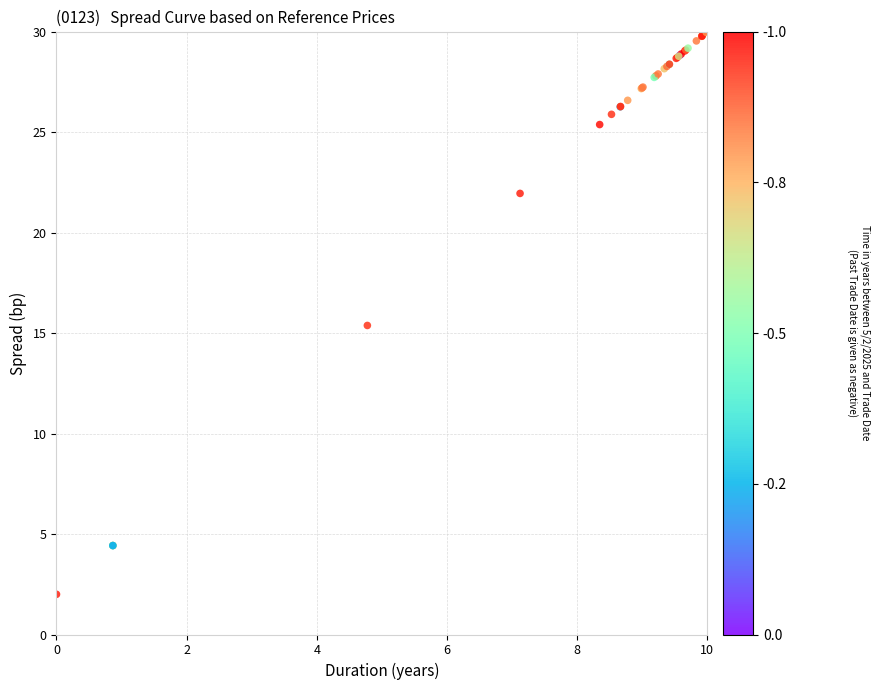

What Y value in the scatter plot is closest to 16?

15.4